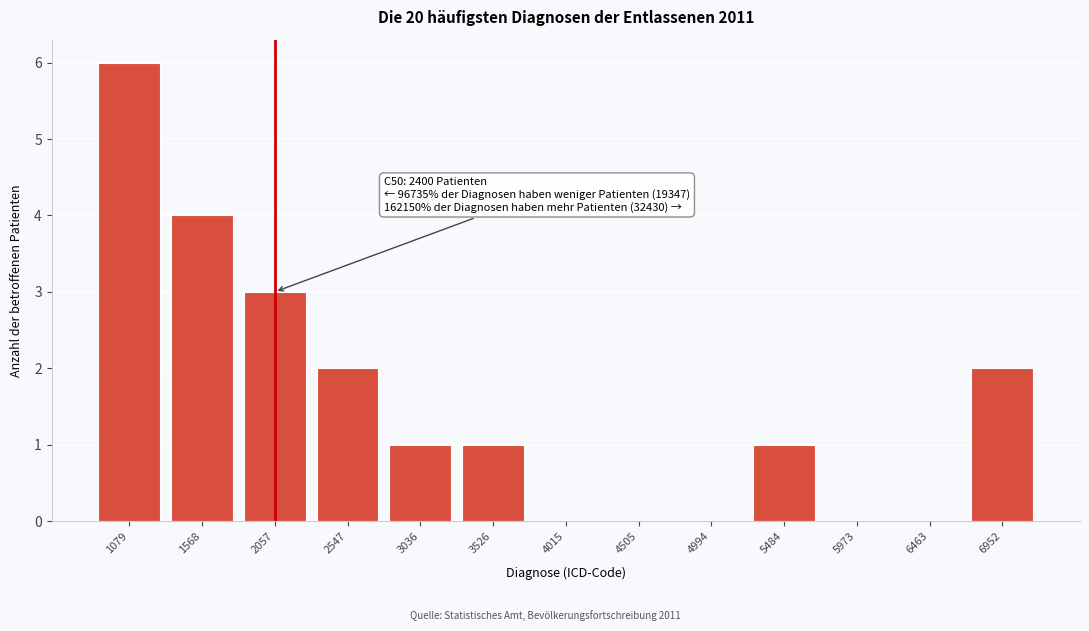

Reading right to left, extract all data points from this chart.

6952=2	6463=0	5973=0	5484=1	4994=0	4505=0	4015=0	3526=1	3036=1	2547=2	2057=3	1568=4	1079=6